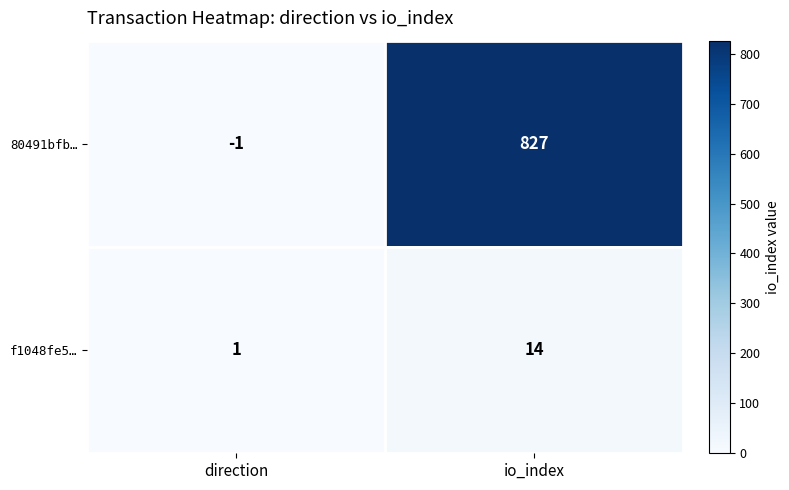

The f1048fe5… series shows 2 at direction. True or false?

False